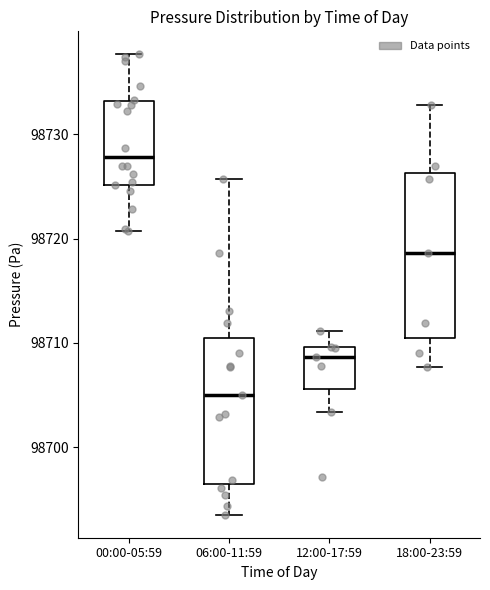

Reading left to right, transcribe this box plot: for each box, give where its median line is, the range the box spans, and where its two whiskers end, as read against the y-axis. The values are not printed on the chart, so give them approximately, as read against the axis.

00:00-05:59: median 98728, box 98725 to 98733, whiskers 98721 to 98738
06:00-11:59: median 98705, box 98697 to 98710, whiskers 98694 to 98726
12:00-17:59: median 98709, box 98706 to 98710, whiskers 98703 to 98711
18:00-23:59: median 98719, box 98710 to 98726, whiskers 98708 to 98733